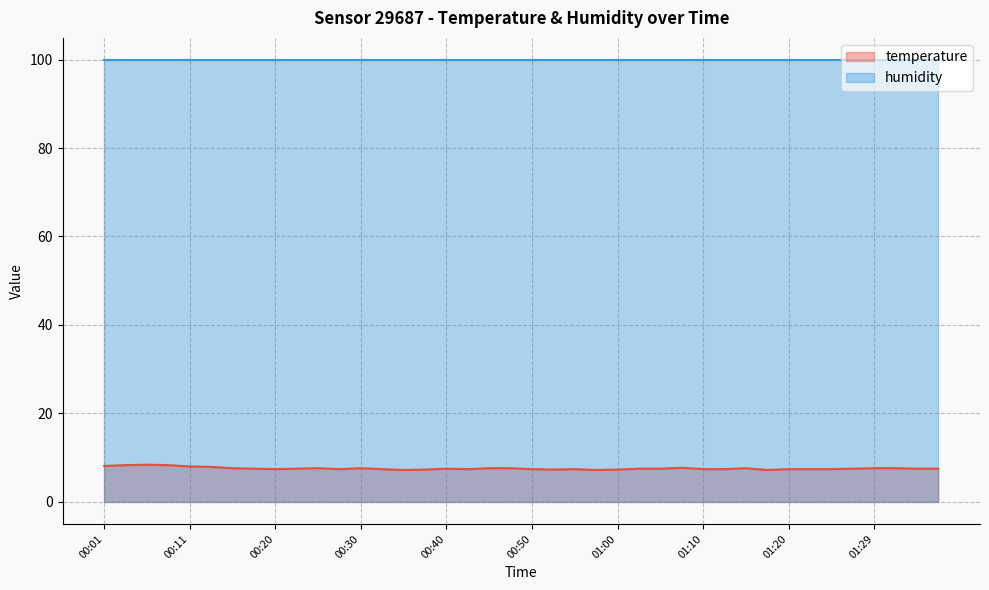

What is the label of the 4th point from the right?

01:29